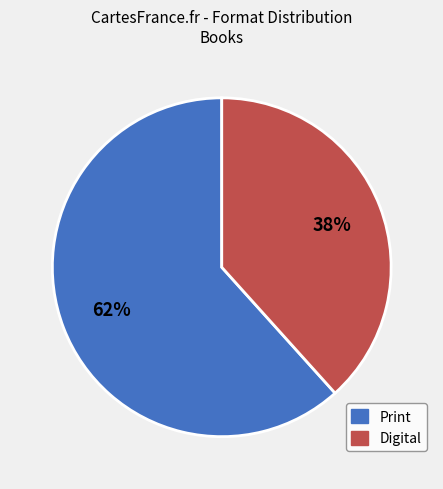

The Print slice represents 62% of the pie. True or false?

True